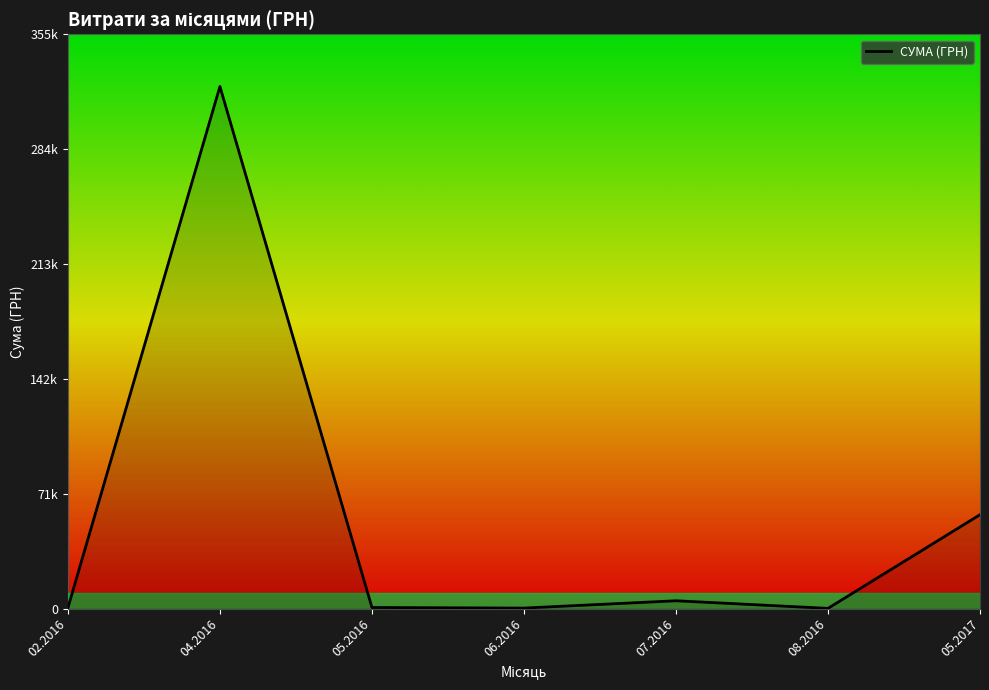

Where does the data first go above 630?

04.2016